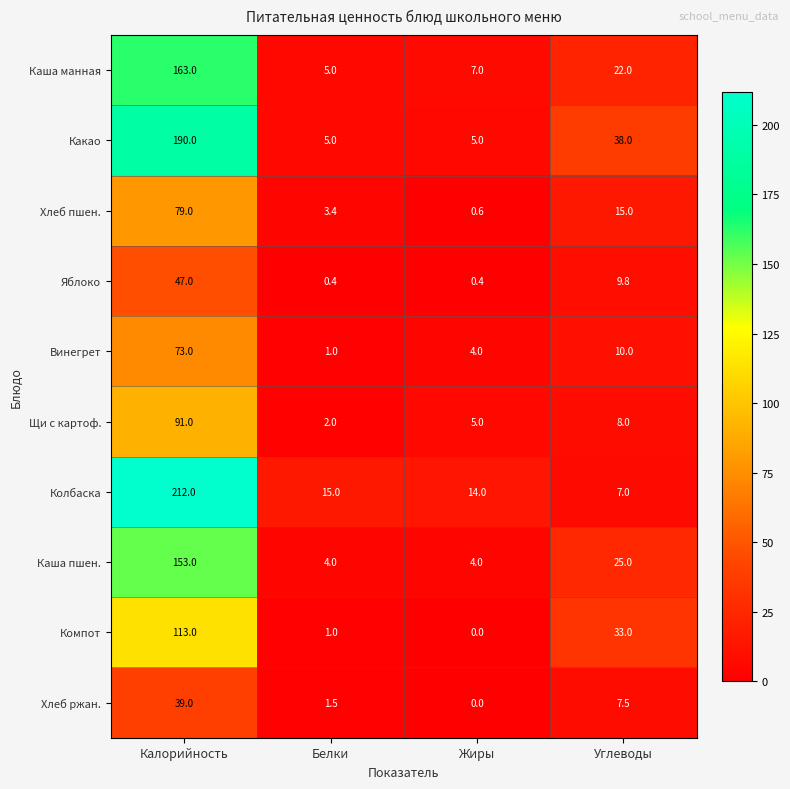

What is the greatest value displayed?

212.0